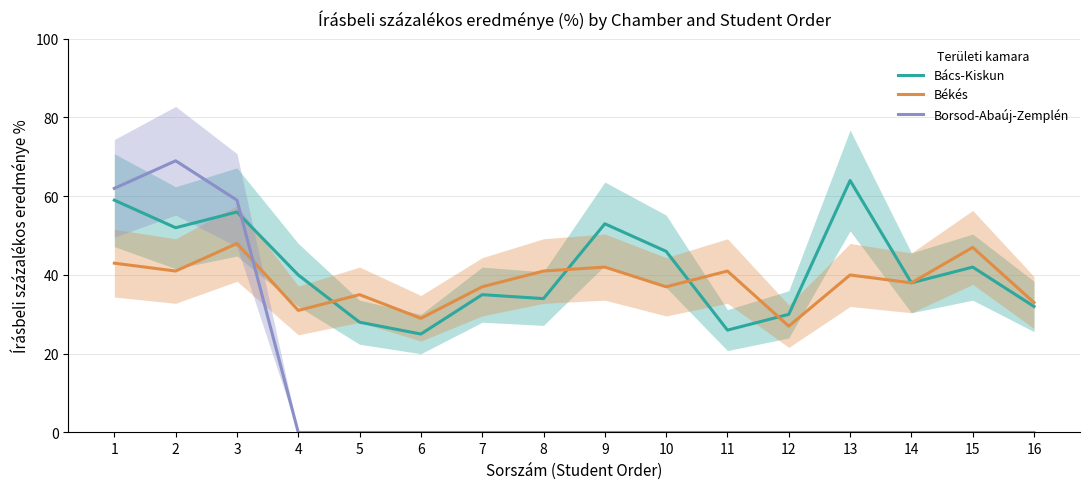

Where is the first local maximum for Bács-Kiskun?

3